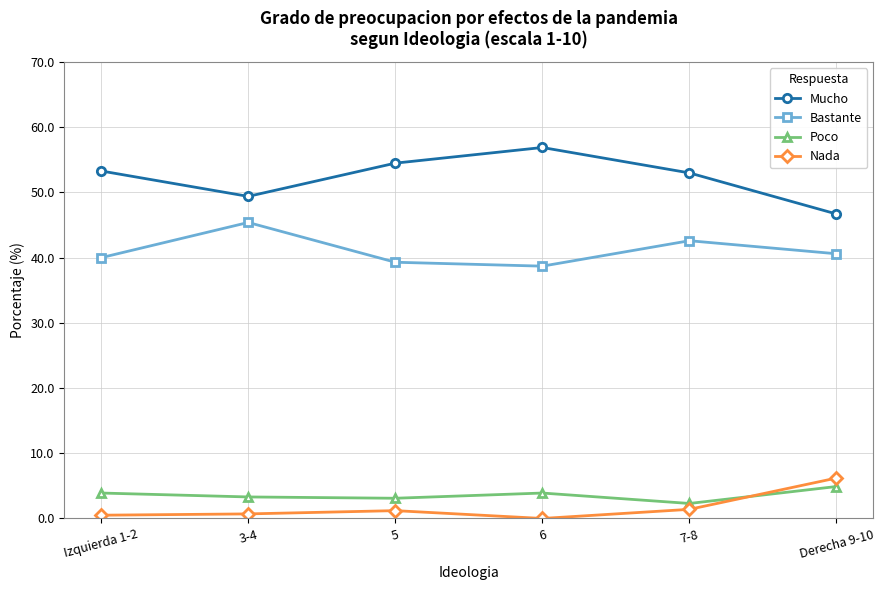

The value of Poco at Derecha 9-10 is 4.9. True or false?

True